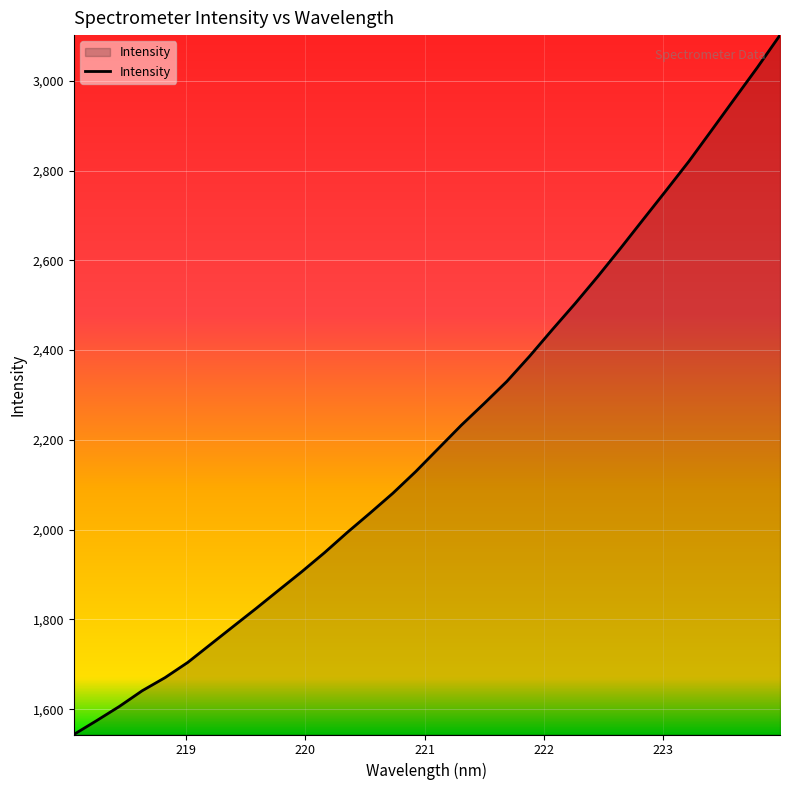

What is the greatest value displayed?

3101.7